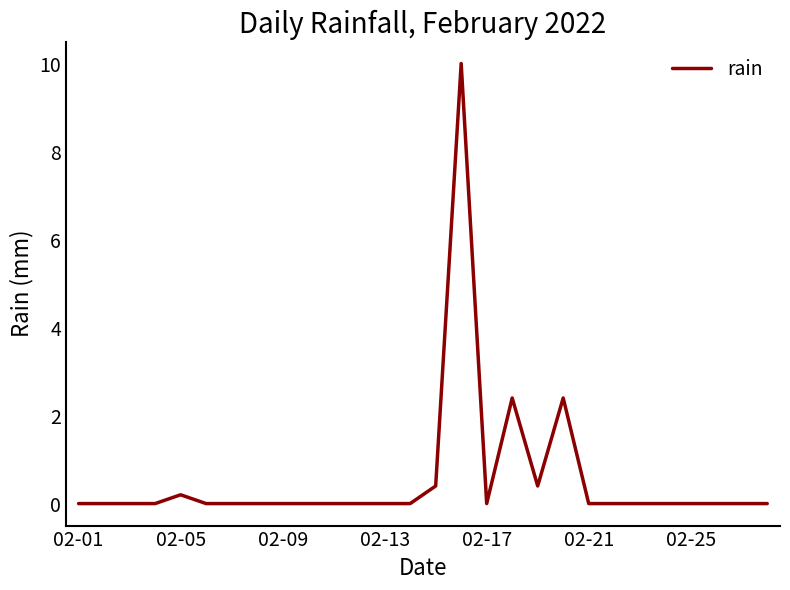

What is the maximum value shown in the chart?

10.0